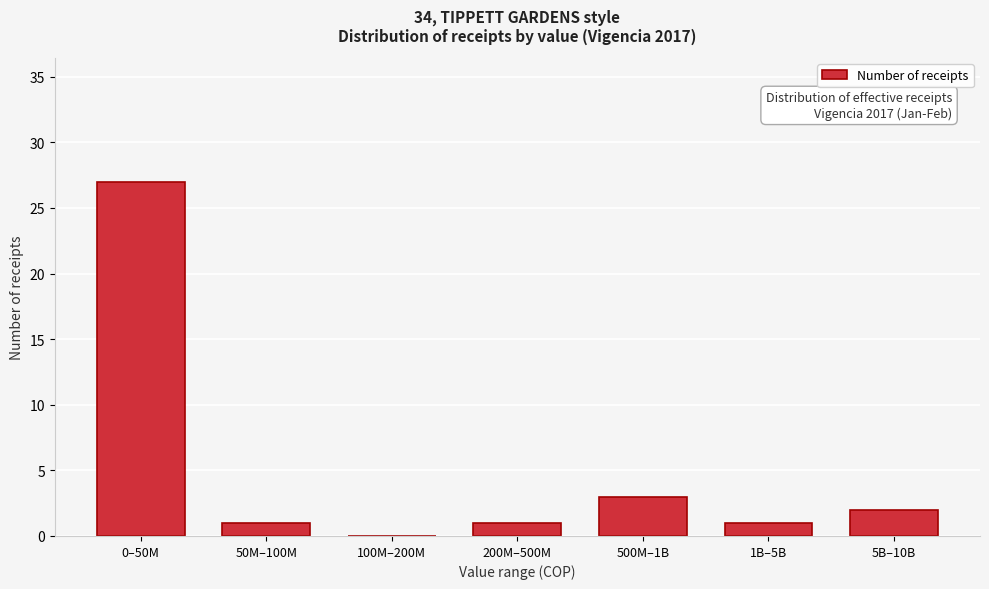

Reading left to right, what are all the values shown in this chart?

0–50M=27	50M–100M=1	100M–200M=0	200M–500M=1	500M–1B=3	1B–5B=1	5B–10B=2